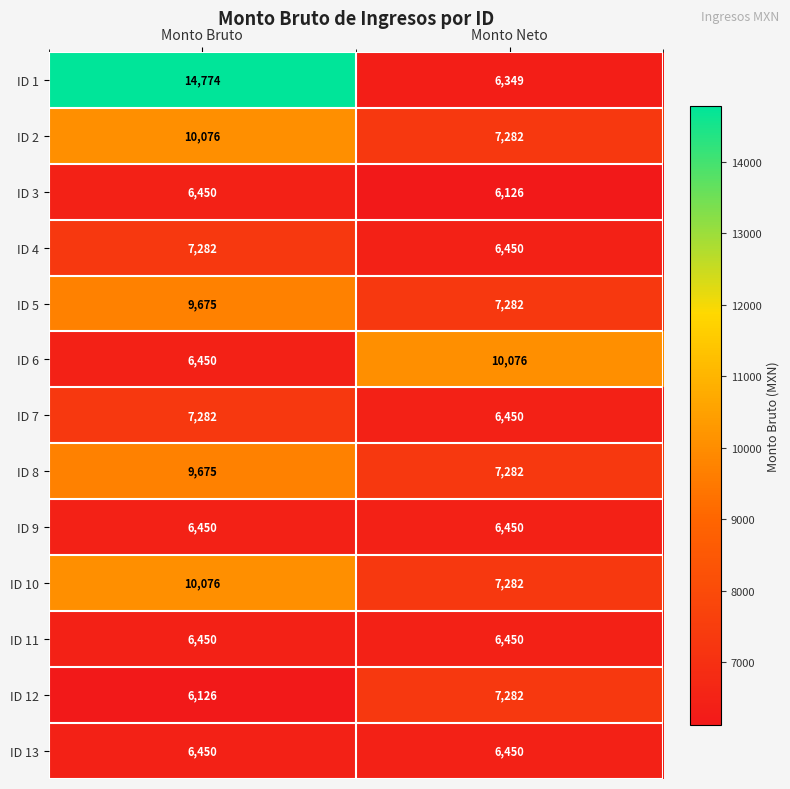

Which category has the highest value across all series?

Monto Bruto